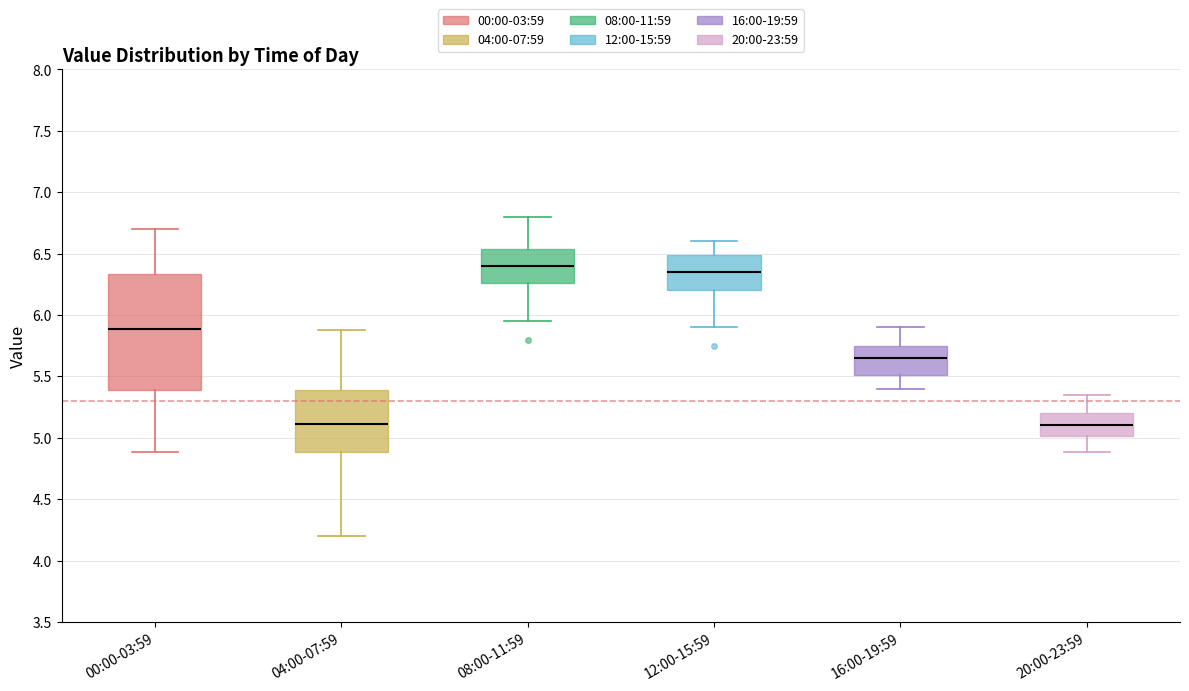

Reading left to right, transcribe this box plot: for each box, give where its median line is, the range the box spans, and where its two whiskers end, as read against the y-axis. The values are not printed on the chart, so give them approximately, as read against the axis.

00:00-03:59: median 5.90, box 5.40 to 6.35, whiskers 4.90 to 6.70
04:00-07:59: median 5.10, box 4.90 to 5.40, whiskers 4.20 to 5.90
08:00-11:59: median 6.40, box 6.25 to 6.55, whiskers 5.95 to 6.80
12:00-15:59: median 6.35, box 6.20 to 6.50, whiskers 5.90 to 6.60
16:00-19:59: median 5.65, box 5.50 to 5.75, whiskers 5.40 to 5.90
20:00-23:59: median 5.10, box 5.00 to 5.20, whiskers 4.90 to 5.35